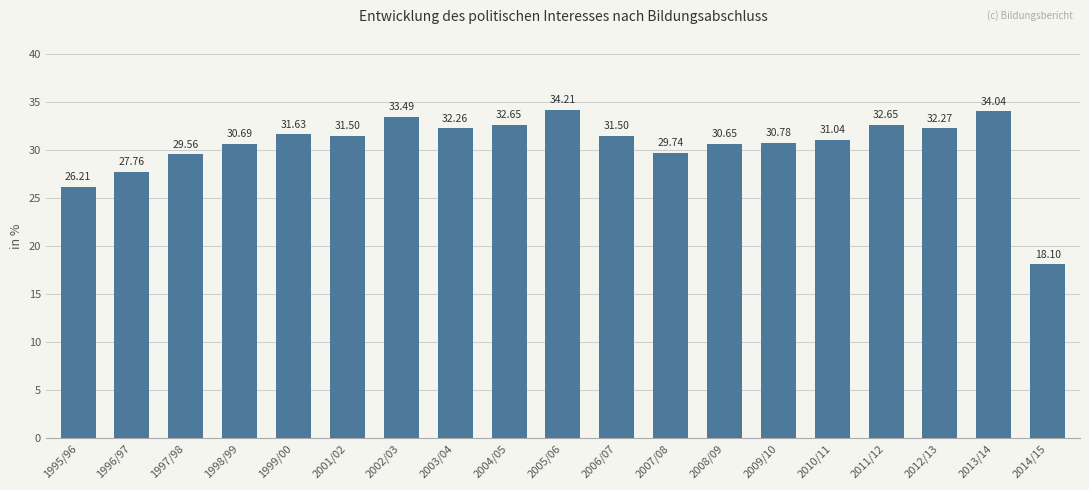

Are the bars horizontal?

No